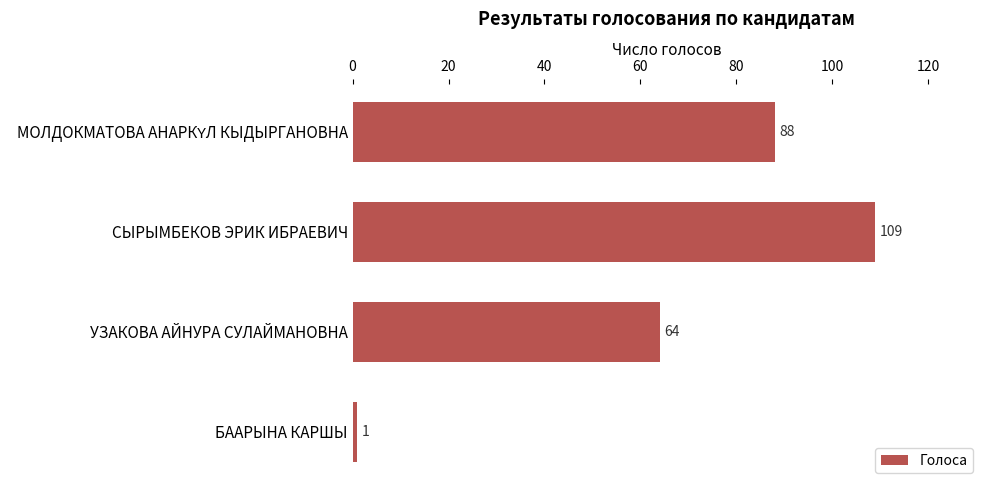

Between УЗАКОВА АЙНУРА СУЛАЙМАНОВНА and БААРЫНА КАРШЫ, which is larger?

УЗАКОВА АЙНУРА СУЛАЙМАНОВНА